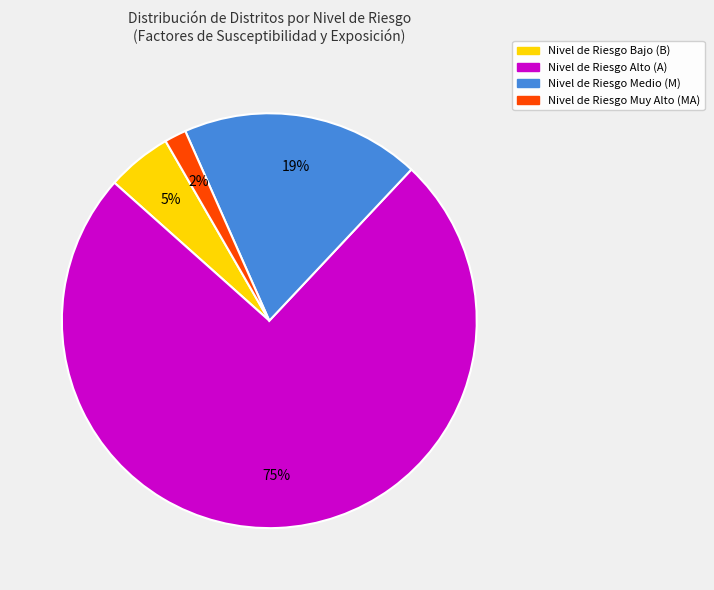

To the nearest percent, what is the average slice percentage?

25%